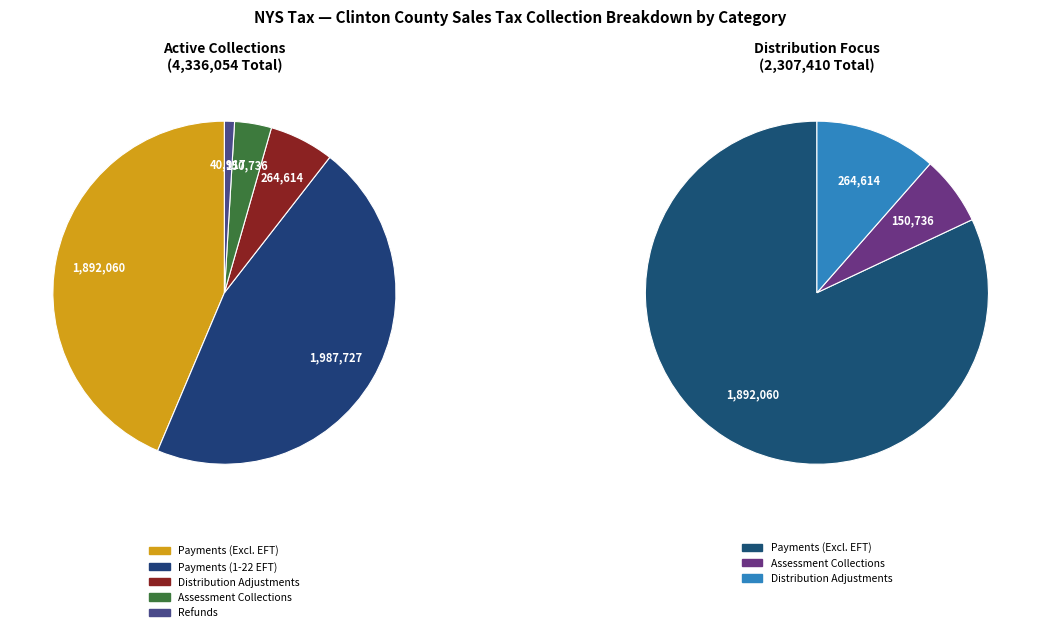

Count the number of slices in the pie.

5